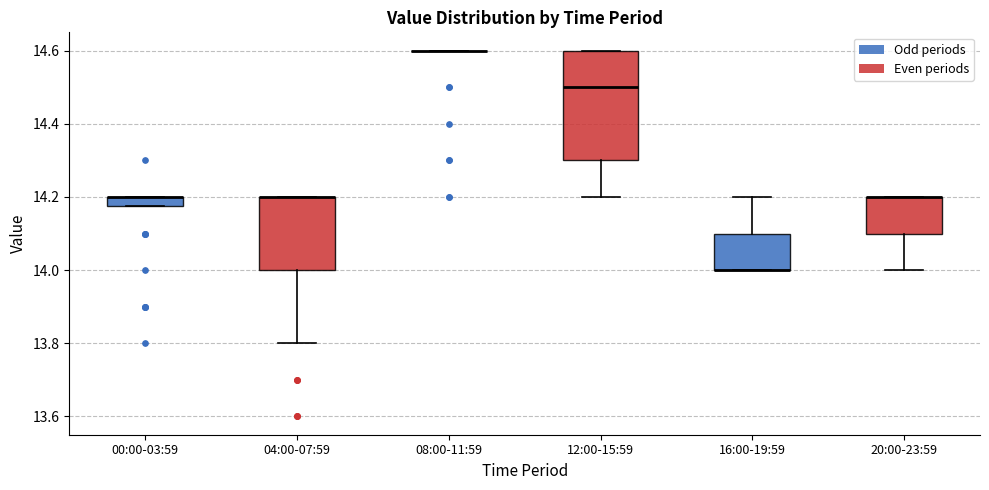

Where does the lower whisker of the box for 04:00-07:59 end on the y-axis? The values are not printed on the chart, so give them approximately, as read against the axis.

13.80